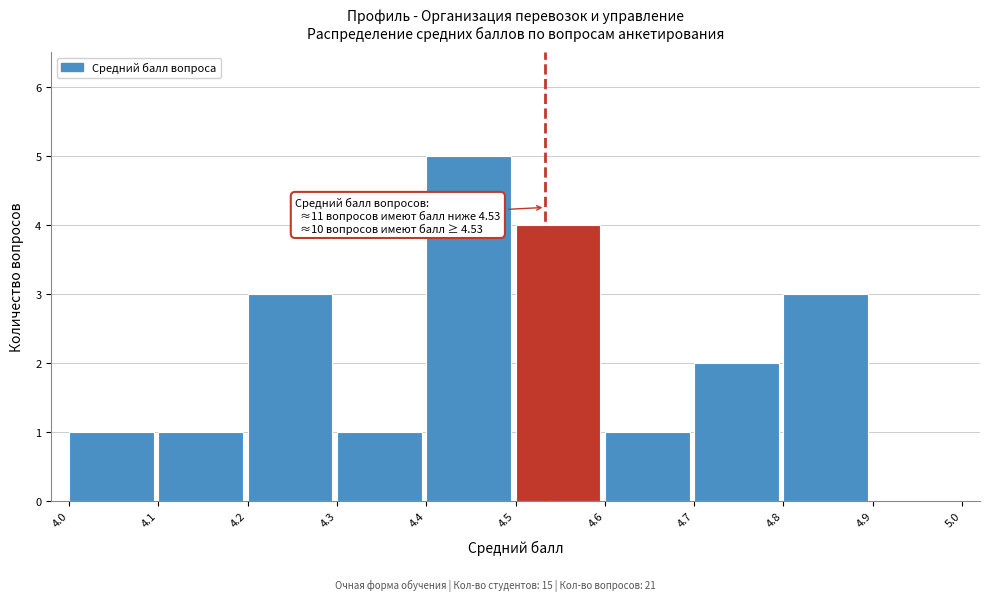

Over which range of the x-axis is the bar tallest?

4.4 to 4.5